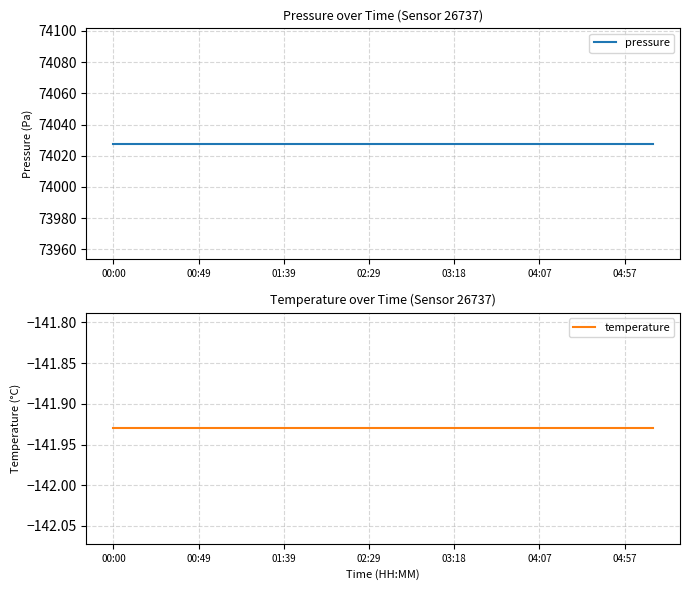

What are all the series names shown in the legend?

pressure, temperature